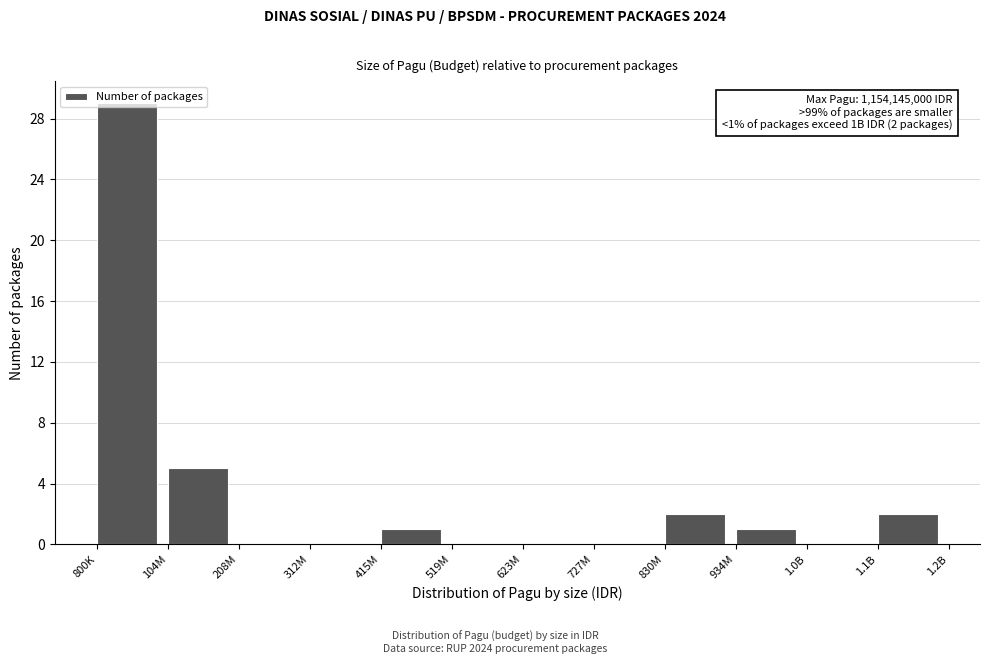

What is the change in value from 623M to 934M?

+1